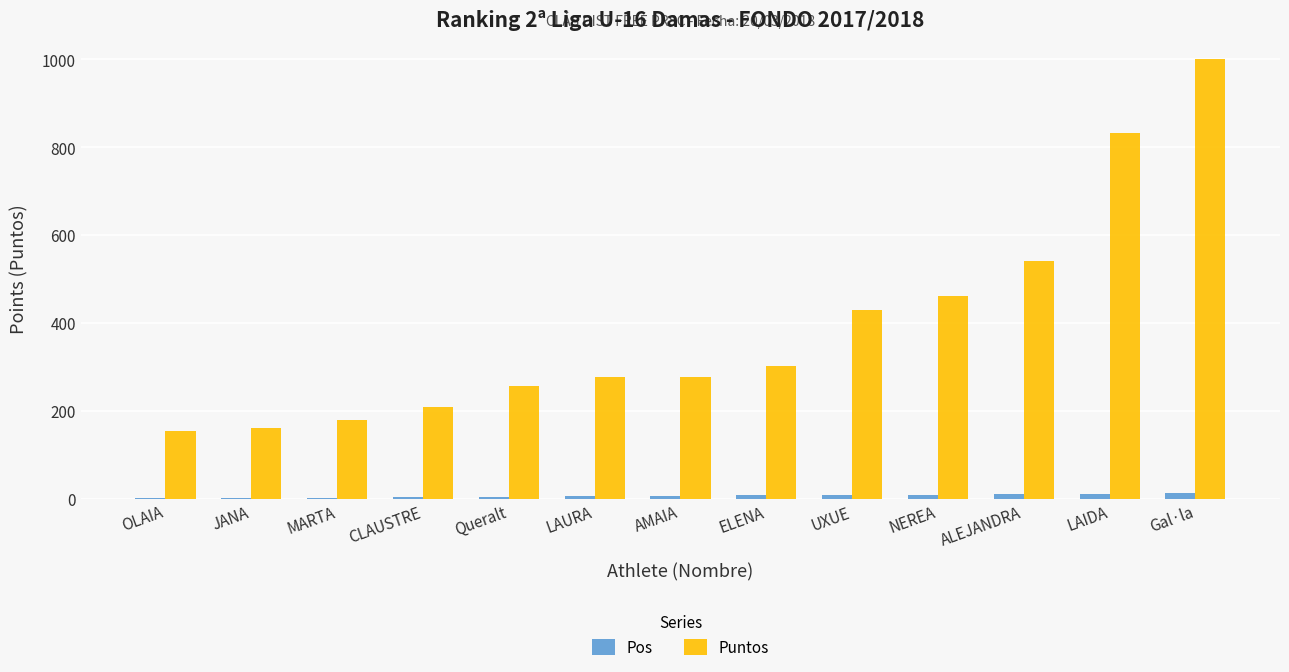

Between Queralt and UXUE, which series saw the biggest shift?

Puntos